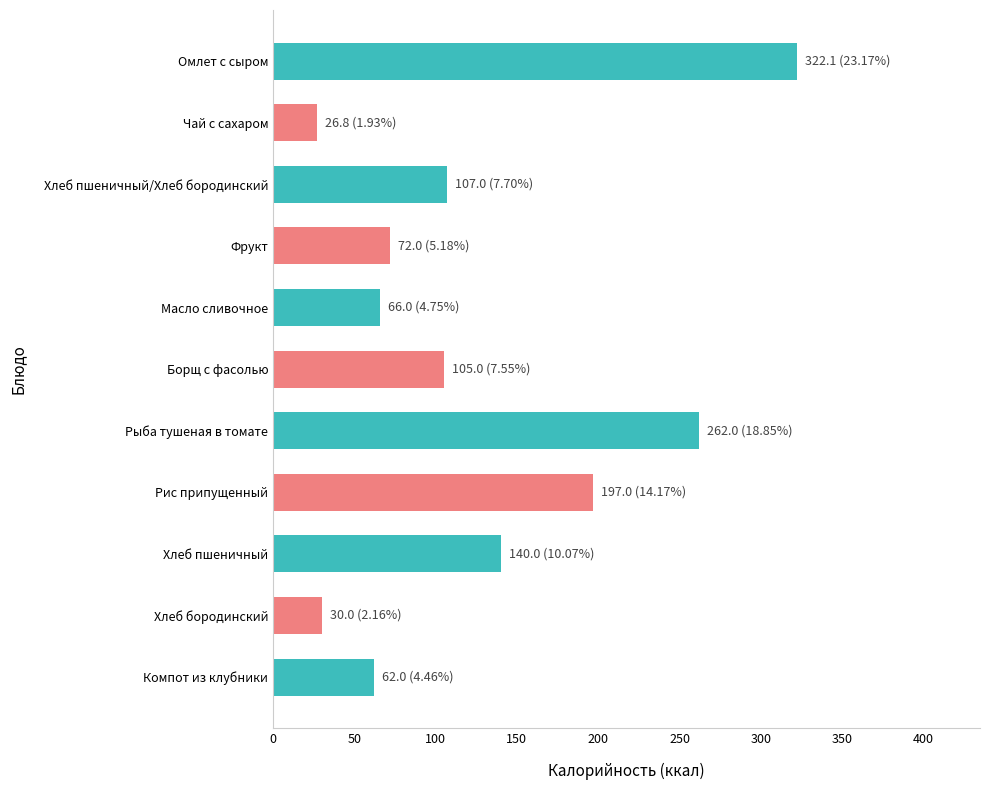

What is the change in value from Омлет с сыром to Рыба тушеная в томате?

-60.1